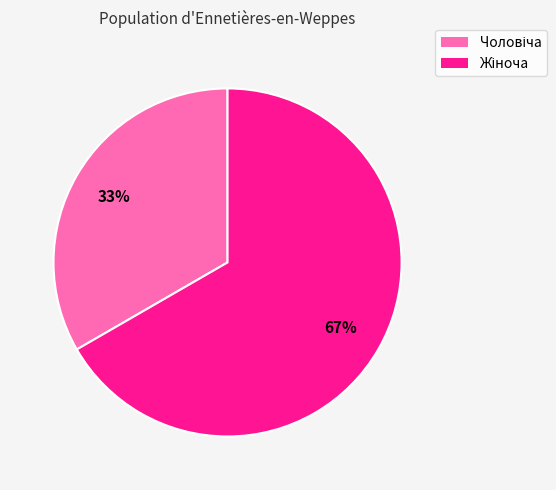

Count the number of slices in the pie.

2